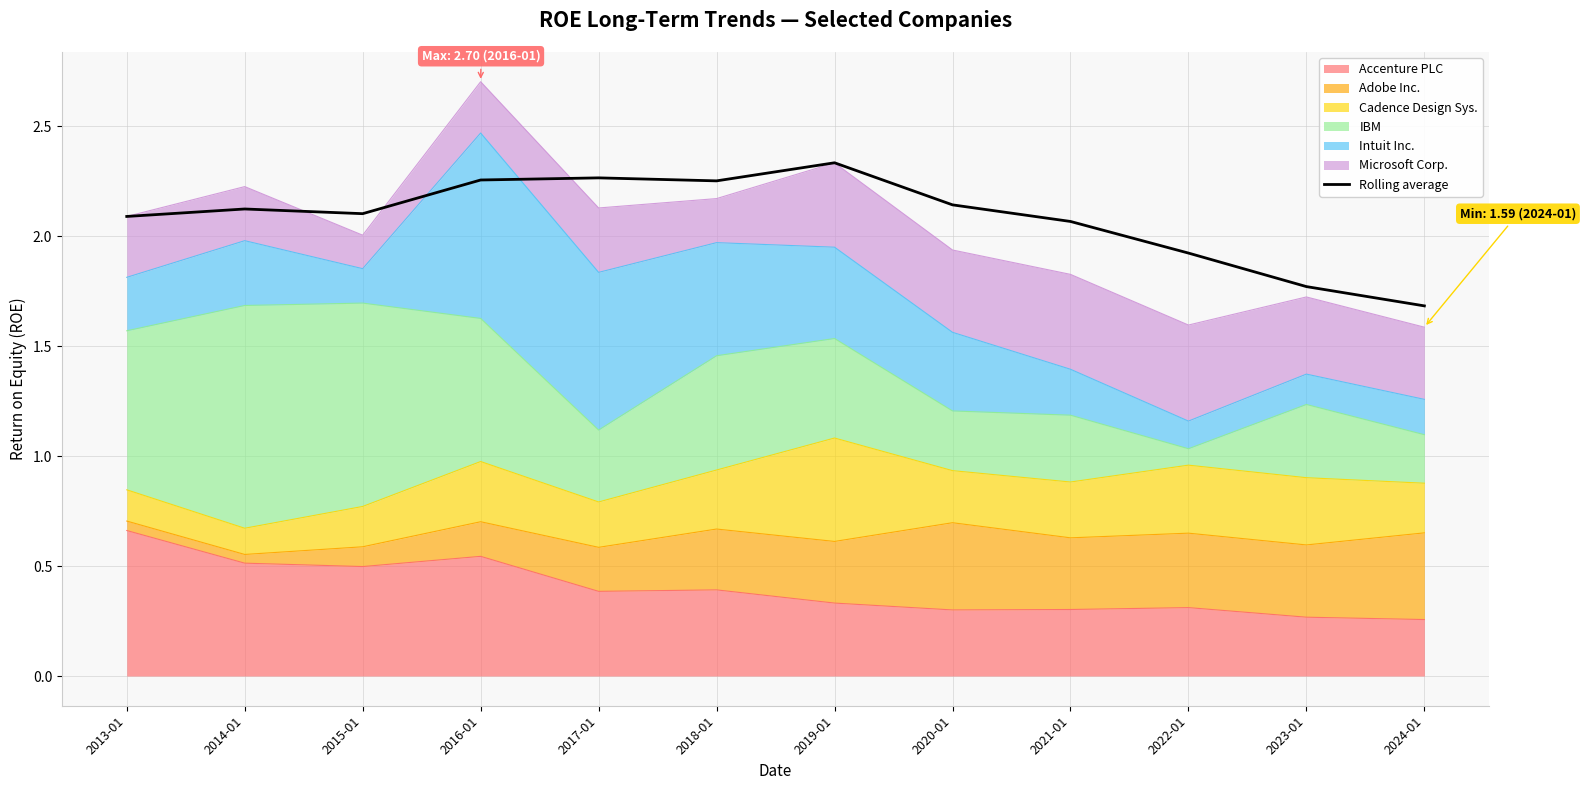

Rank the categories by value from highest to lowest.

2019-01, 2017-01, 2016-01, 2018-01, 2020-01, 2014-01, 2015-01, 2013-01, 2021-01, 2022-01, 2023-01, 2024-01